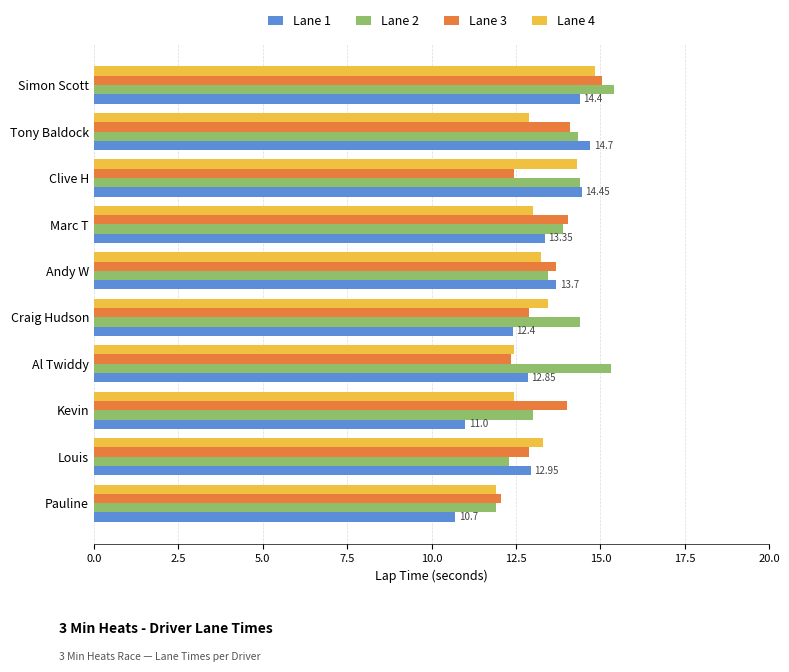

How many series are shown in this chart?

4